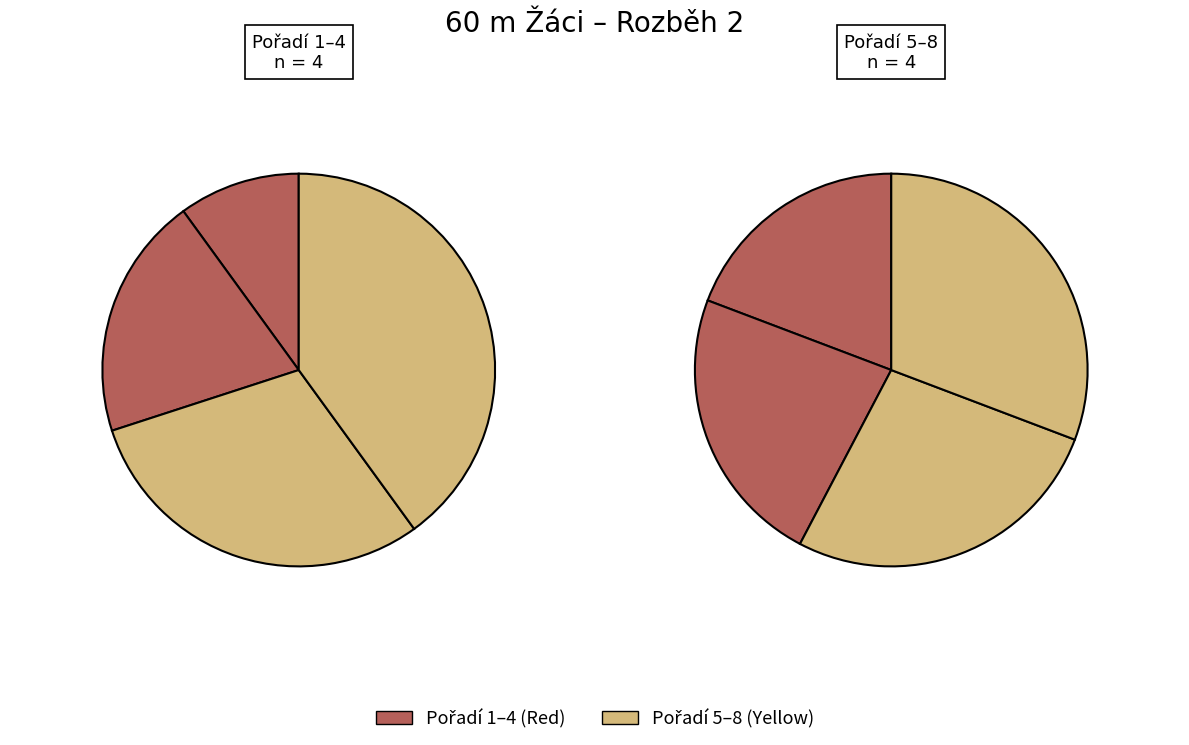

The Žurovec Jakub slice represents 13% of the pie. True or false?

False